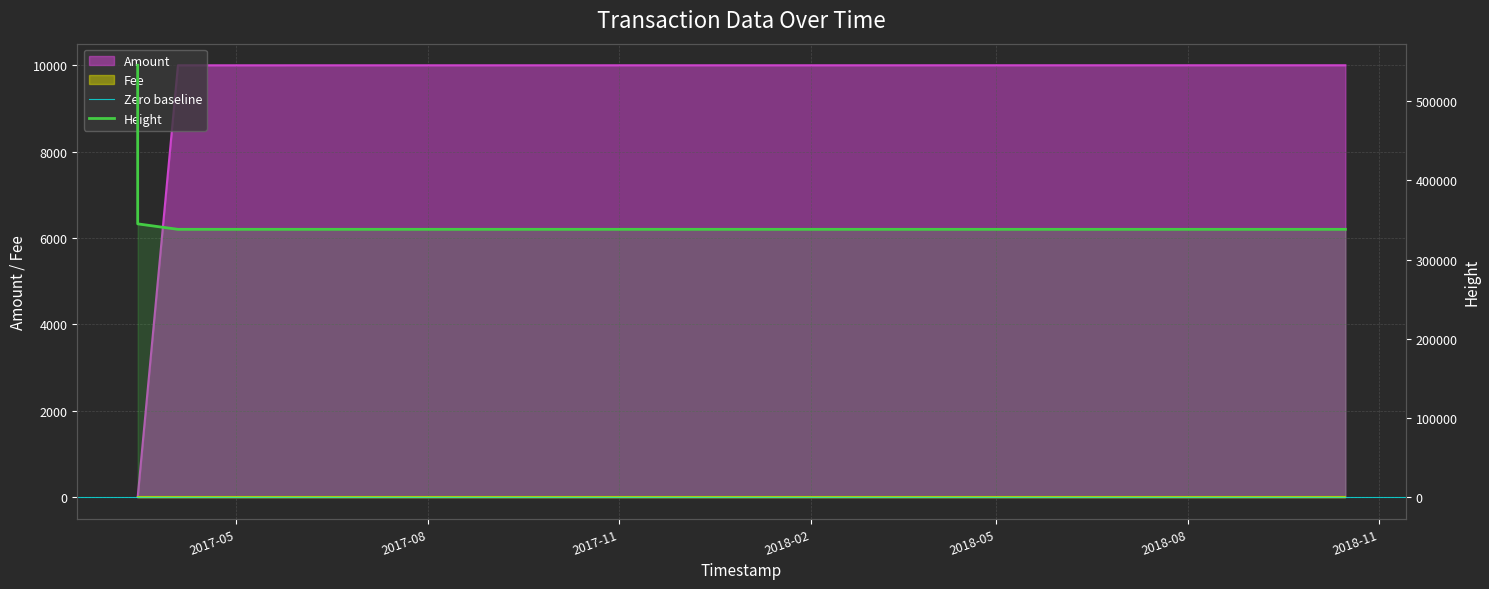

Which series has the widest spread of values?

Height